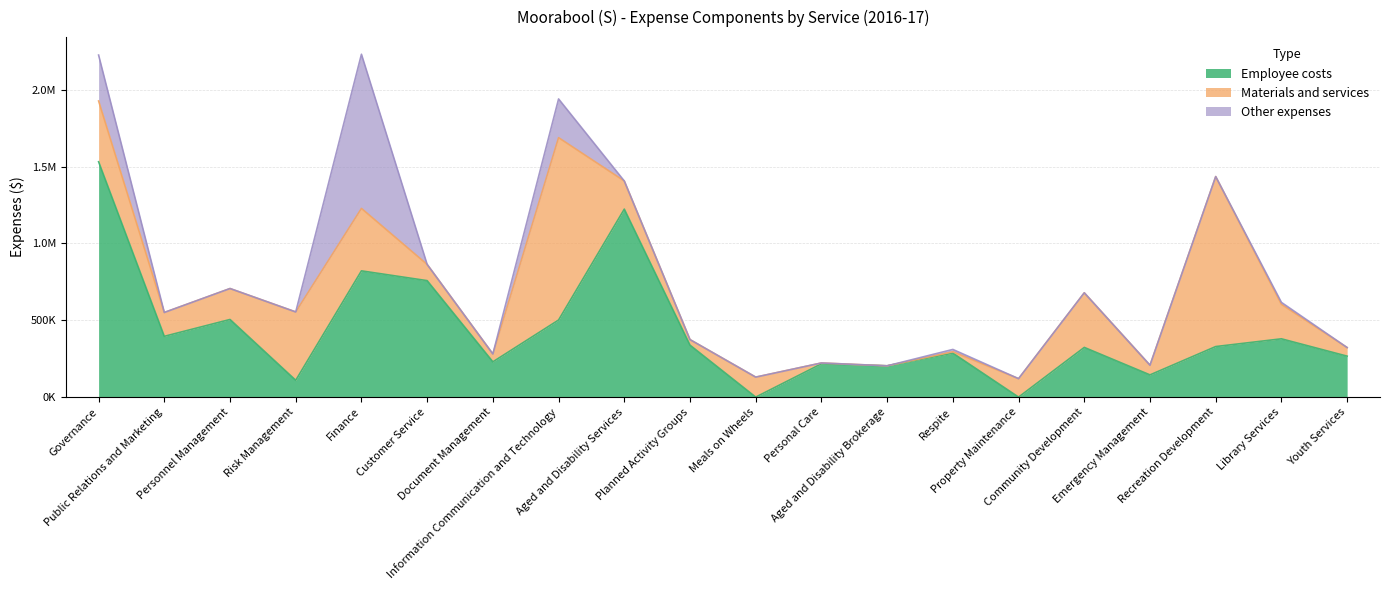

Which category has the highest value in the Employee costs series?

Governance